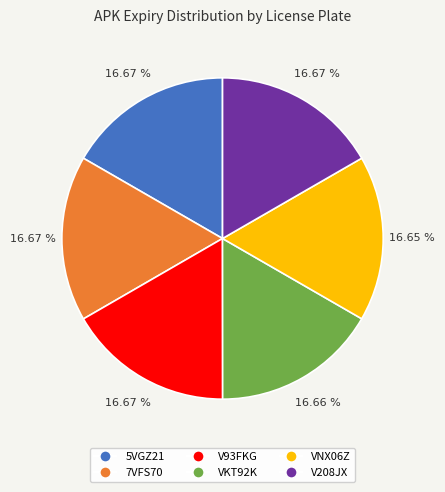

Does V93FKG represent more than half of the total?

No